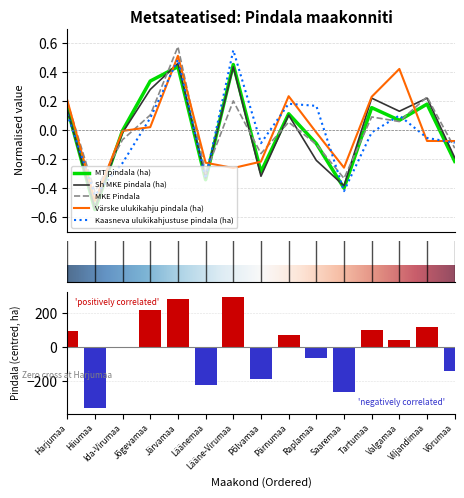

What position from the right is Raplamaa?

6